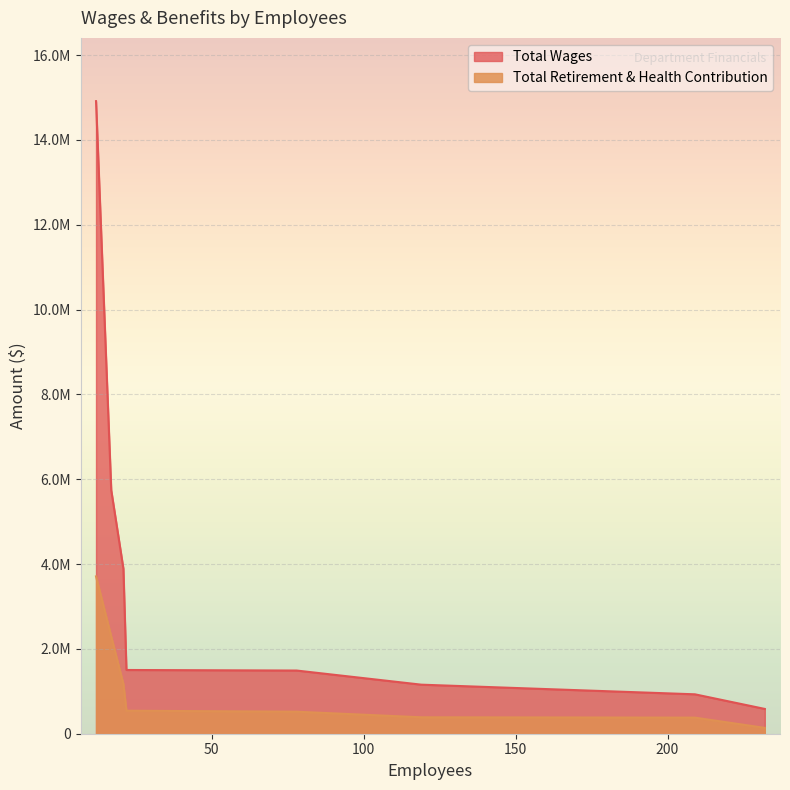

How many lines are shown in the chart?

2